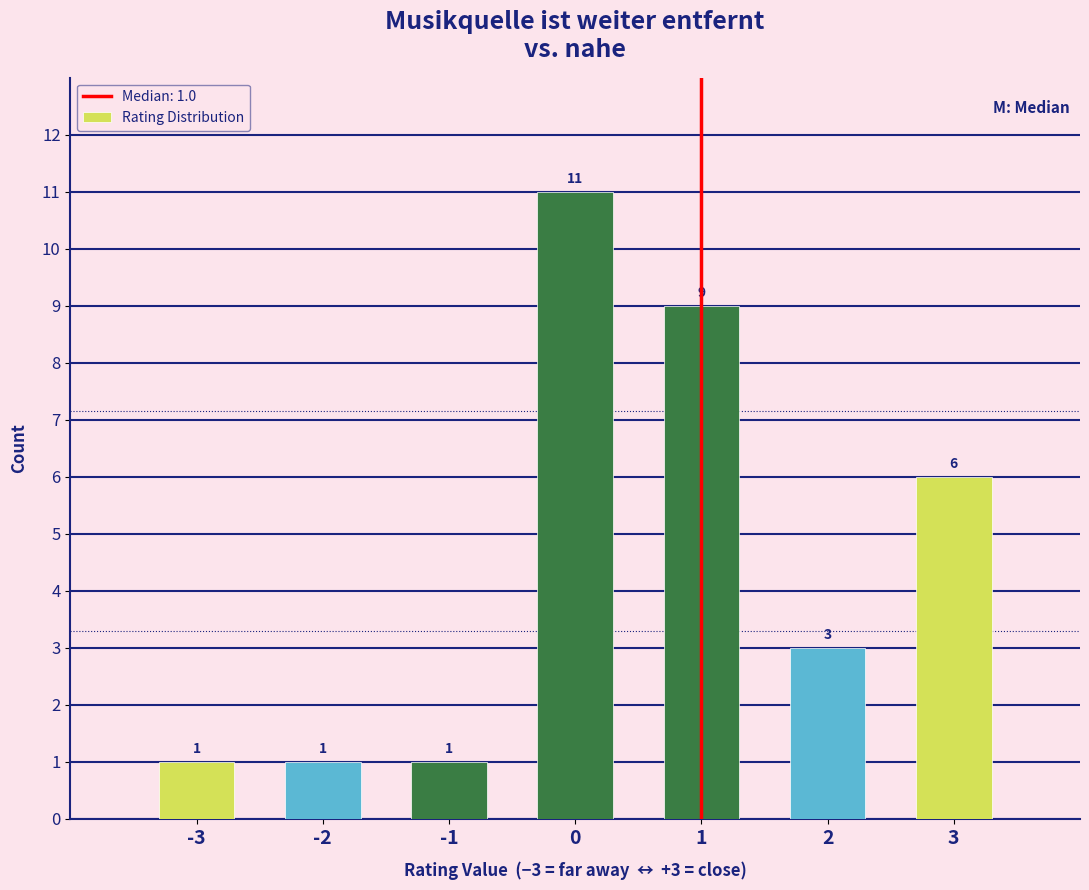

Which range on the x-axis has the tallest bar?

-0.5 to 0.5